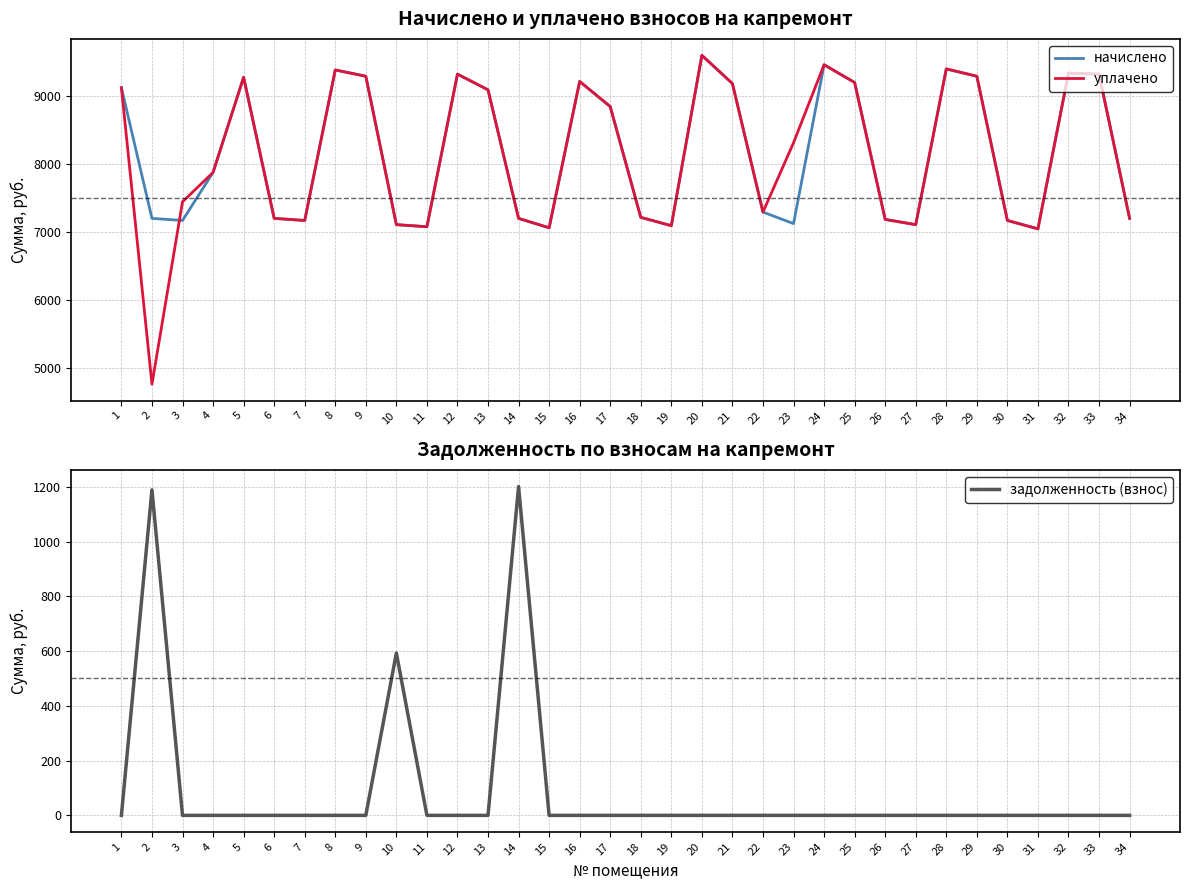

Does the chart display data point markers on the line(s)?

No